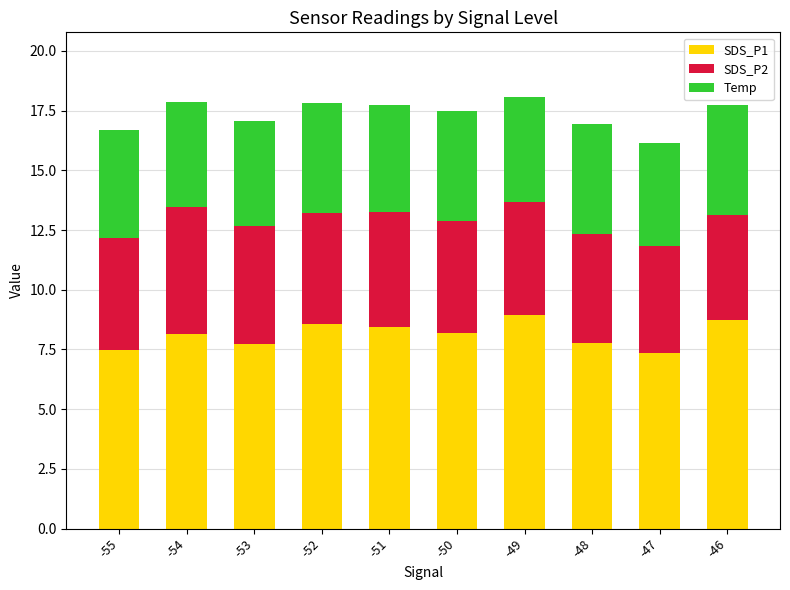

What is the difference between the maximum and minimum values in the SDS_P1 series?

1.6